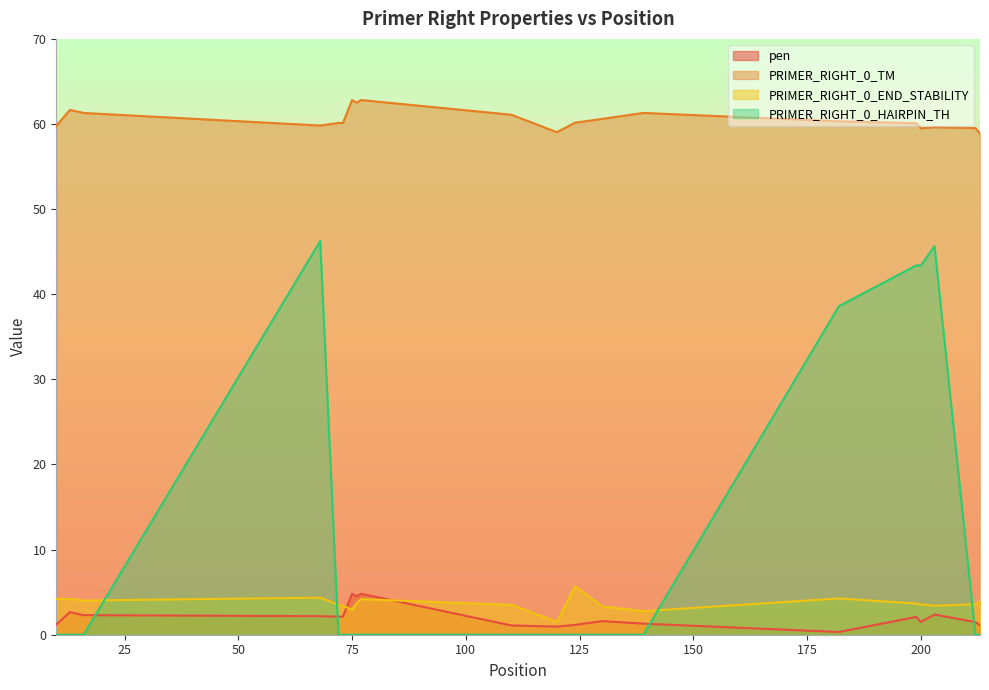

Rank the series at 76 from lowest to highest value.

PRIMER_RIGHT_0_HAIRPIN_TH, PRIMER_RIGHT_0_END_STABILITY, pen, PRIMER_RIGHT_0_TM